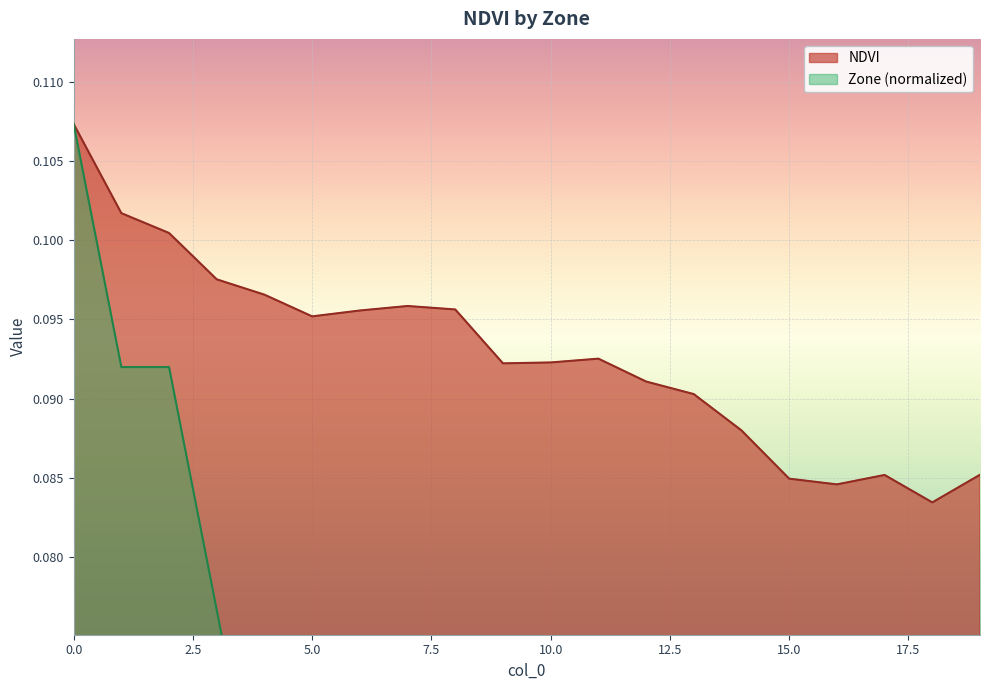

True or false: NDVI and Zone intersect in this chart.

False